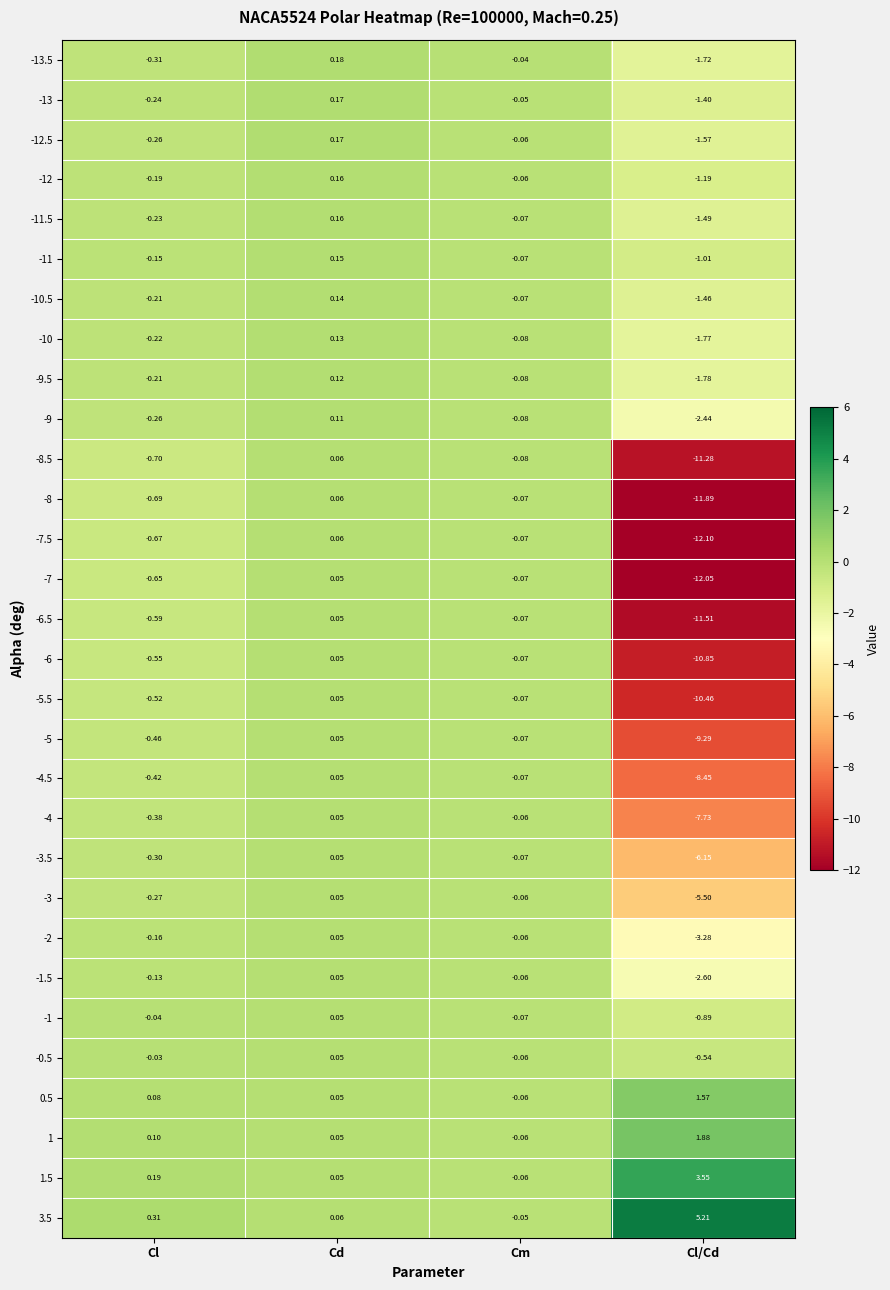

What is the greatest value displayed?

5.2